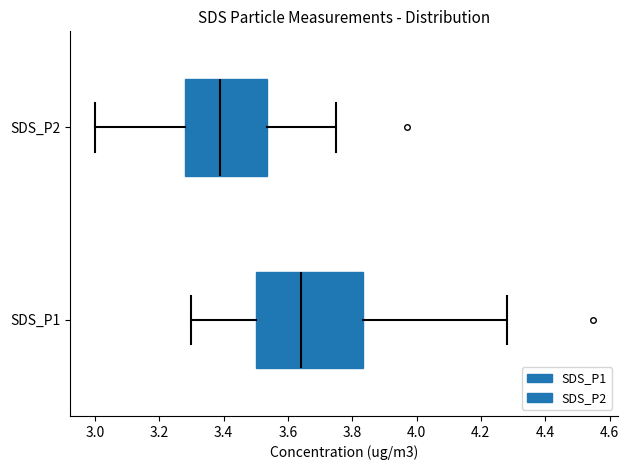

Reading bottom to top, transcribe this box plot: for each box, give where its median line is, the range the box spans, and where its two whiskers end, as read against the x-axis. The values are not printed on the chart, so give them approximately, as read against the axis.

SDS_P1: median 3.64, box 3.50 to 3.84, whiskers 3.30 to 4.28
SDS_P2: median 3.40, box 3.28 to 3.54, whiskers 3.00 to 3.76